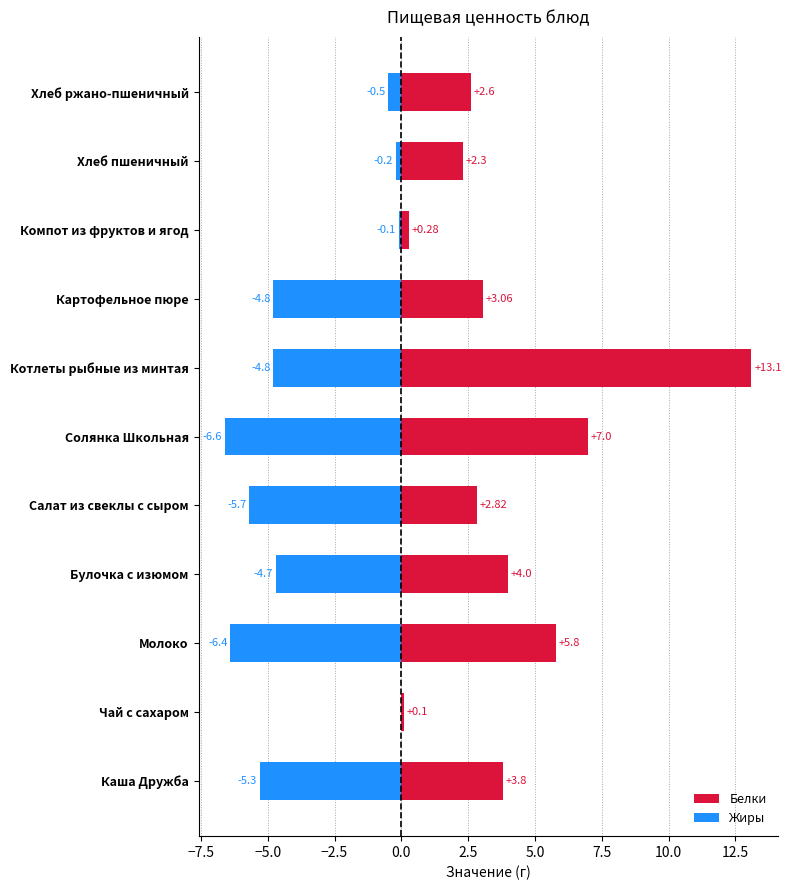

Are the bars grouped side by side (vs. stacked)?

Yes